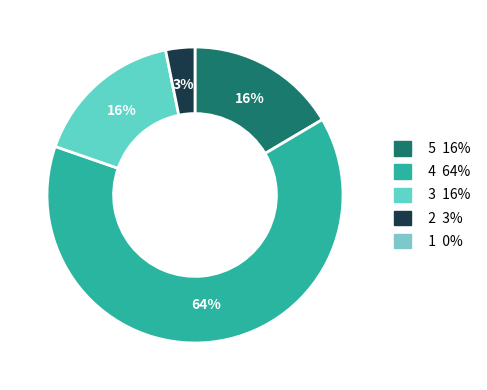

To the nearest percent, what is the average slice percentage?

25%